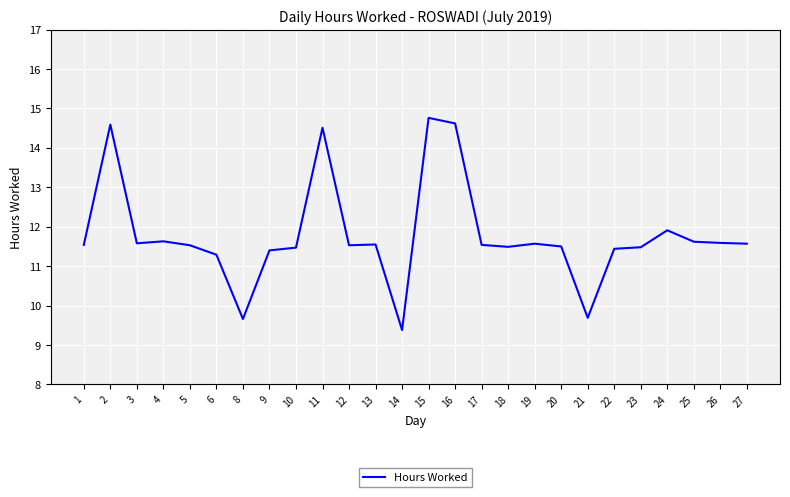

What is the difference between the values at 12 and 25?

0.1